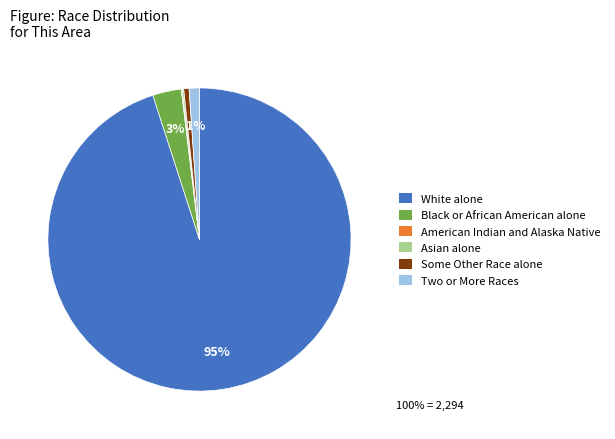

To the nearest percent, what is the difference between the largest and smallest slice percentages?

95%